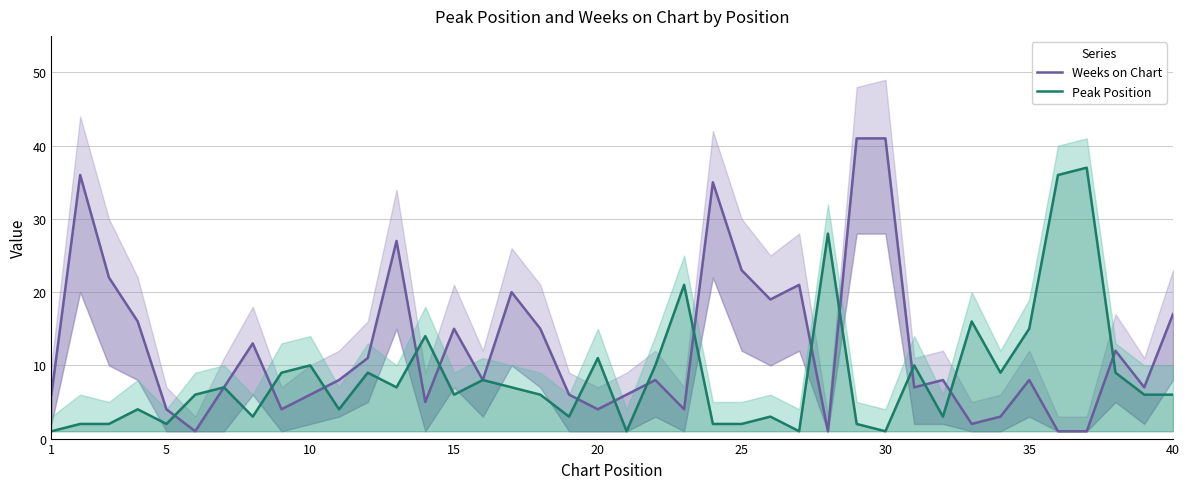

How many values in the Peak Position series are below 6?

16